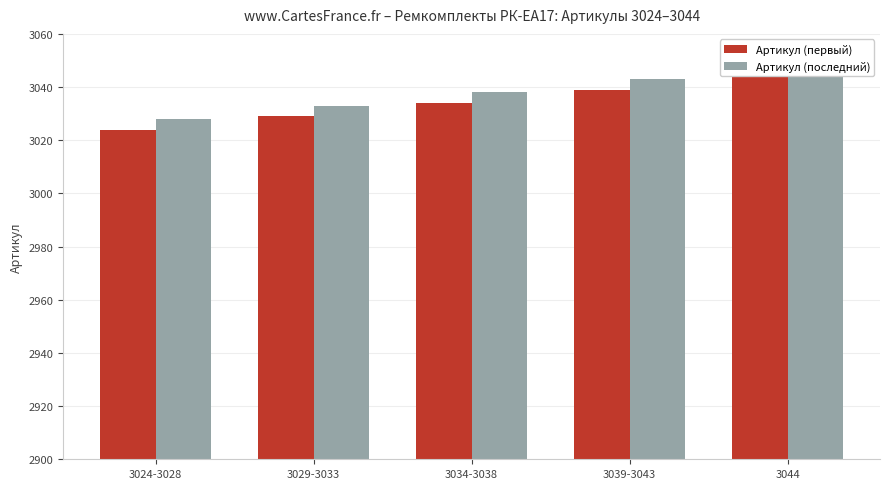

What is the sum of the Артикул (первый) values at 3044 and 3039-3043?

6083